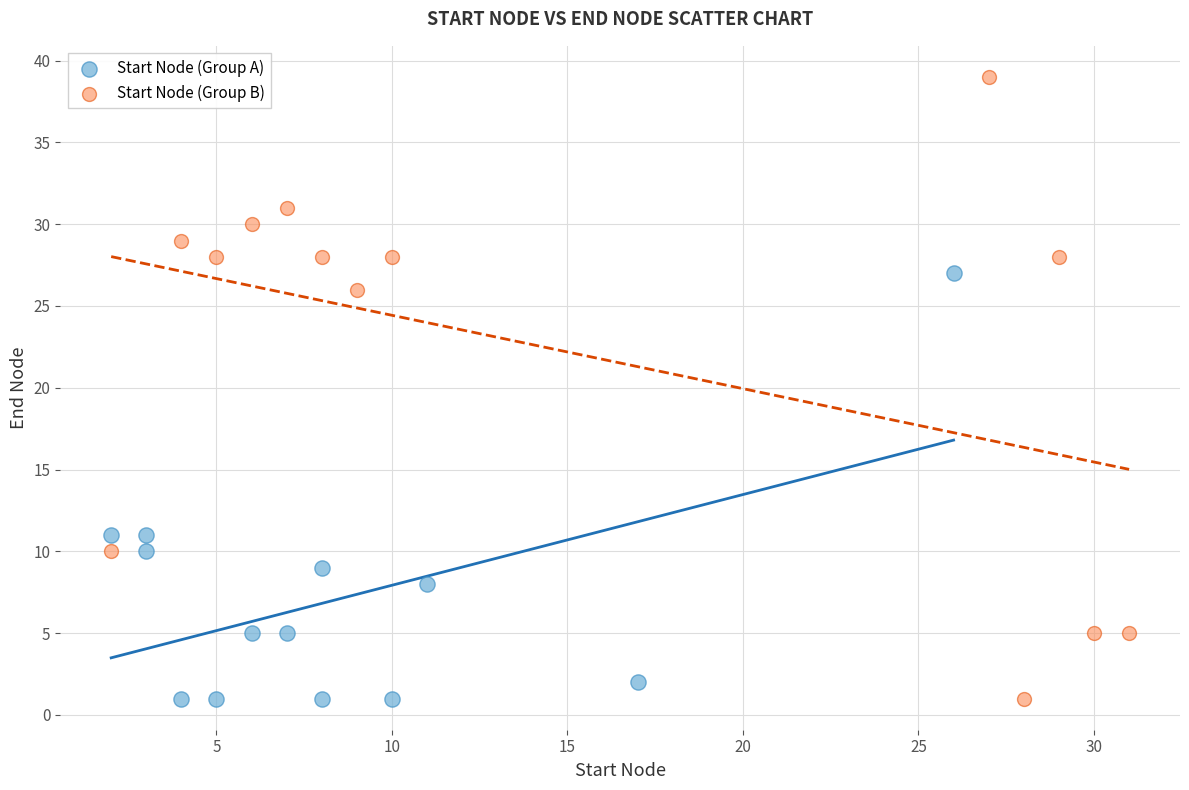

Which series reaches the maximum Y coordinate?

Start Node (Group B)